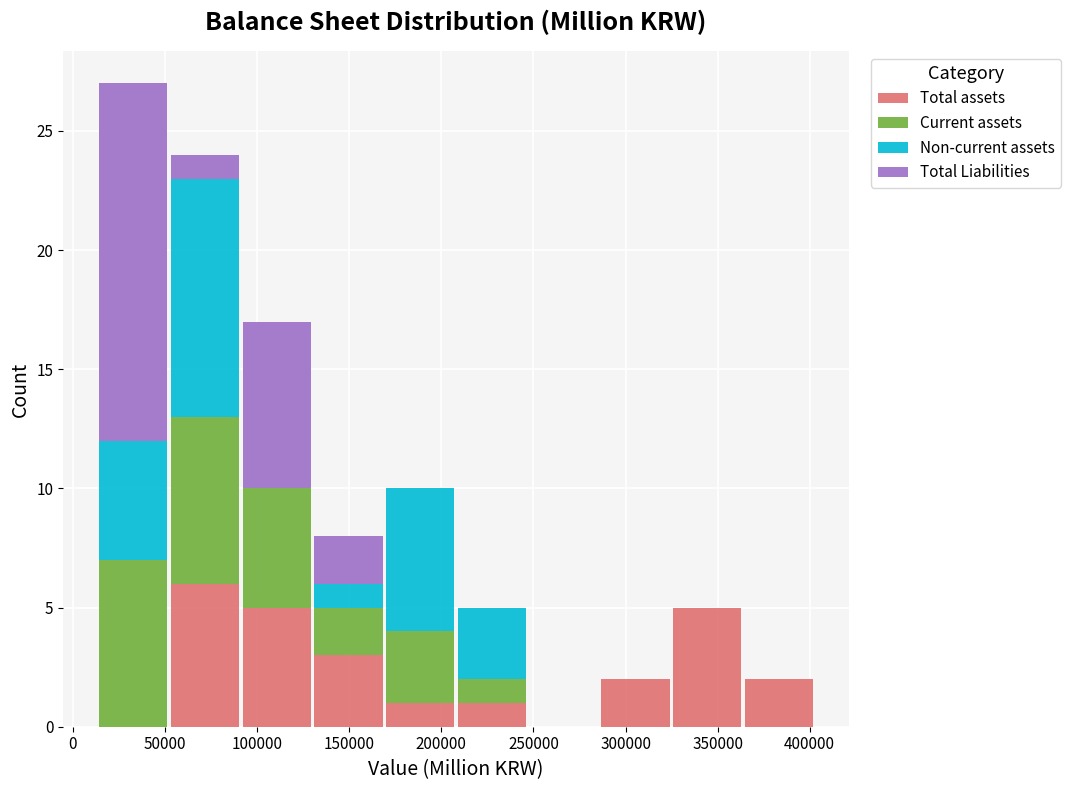

Reading left to right, transcribe this chart: for each stacked bar, give the range it covers on the x-axis and its total height. Neither the bar edges nor the heights are printed on the chart, so give them approximately, as read against the axes.

15000 to 50000: 27
50000 to 90000: 24
90000 to 130000: 17
130000 to 170000: 8
170000 to 210000: 10
210000 to 245000: 5
245000 to 285000: 0
285000 to 325000: 2
325000 to 365000: 5
365000 to 405000: 2